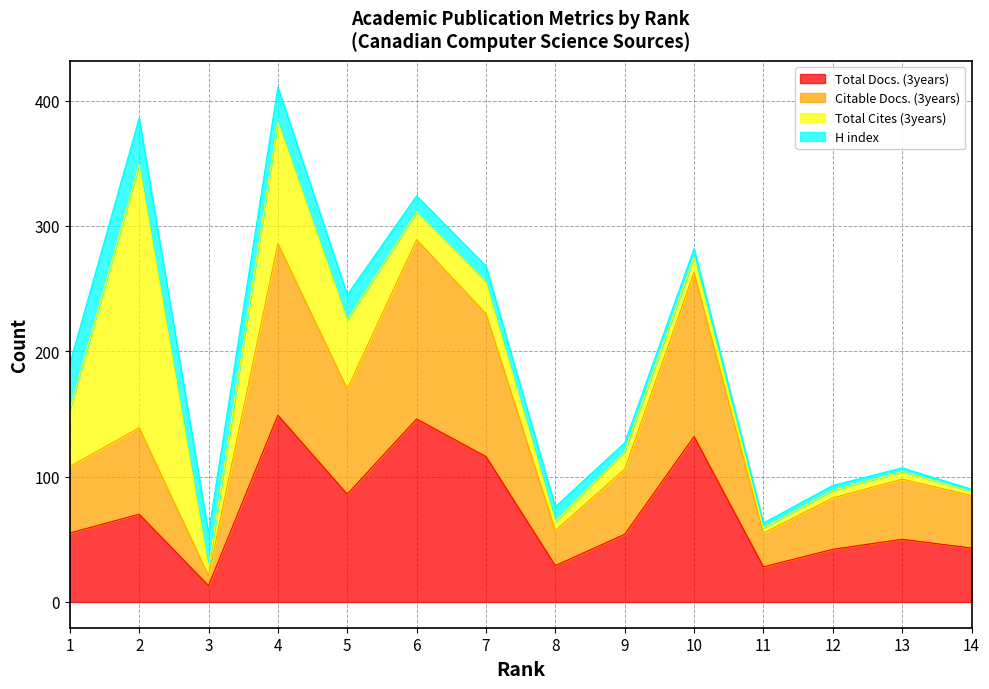

What are all the series names shown in the legend?

Total Docs. (3years), Citable Docs. (3years), Total Cites (3years), H index